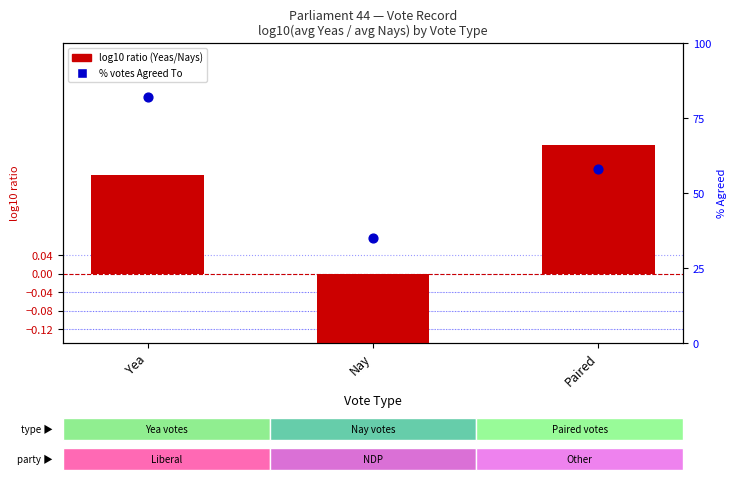

At how many categories does at least one series exceed 4?

3